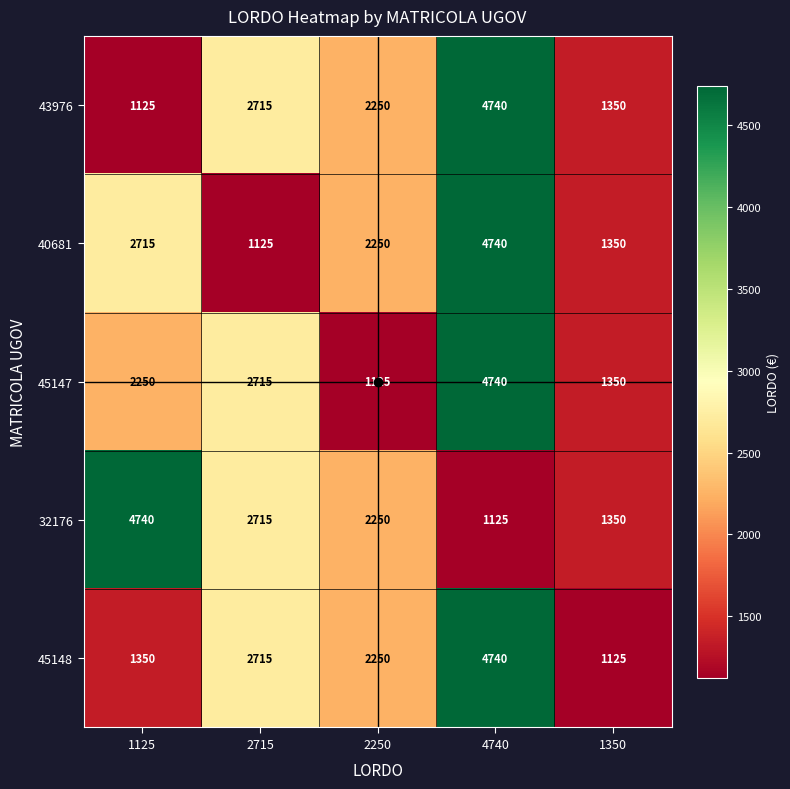

Is it true that 32176 equals 3148 at 1125?

False